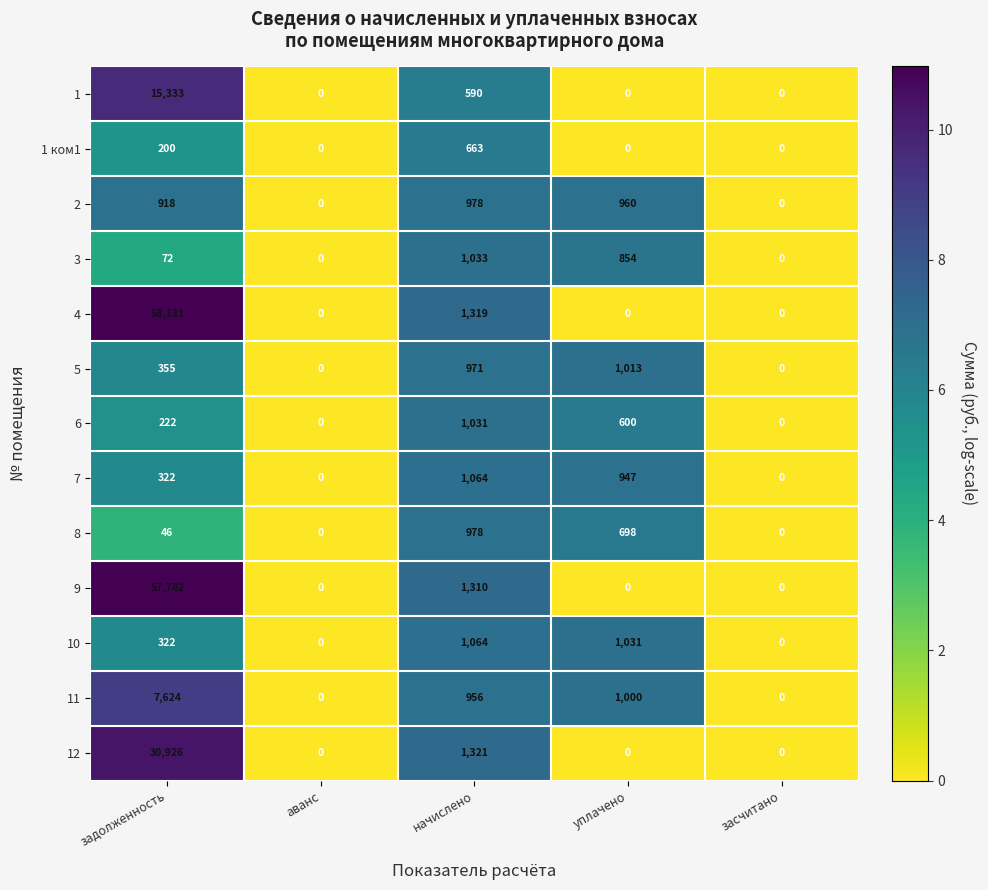

At which label is 10 closest to 532?

задолженность